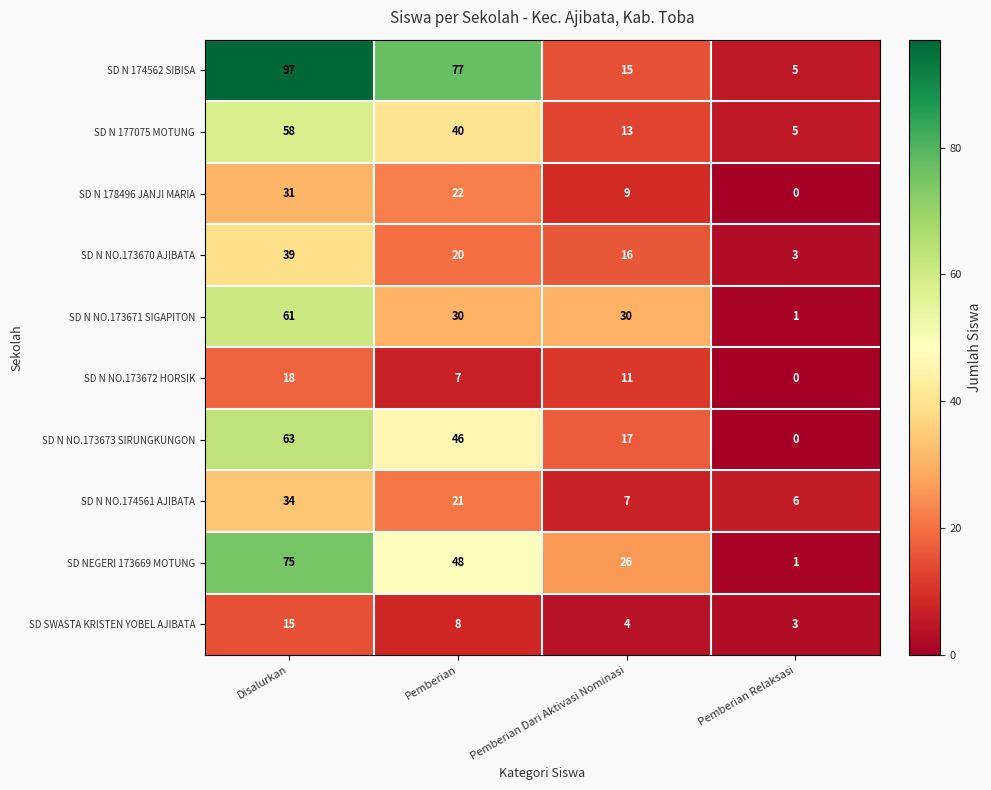

Read the SD N NO.173670 AJIBATA value at Pemberian, to the nearest 5.

20